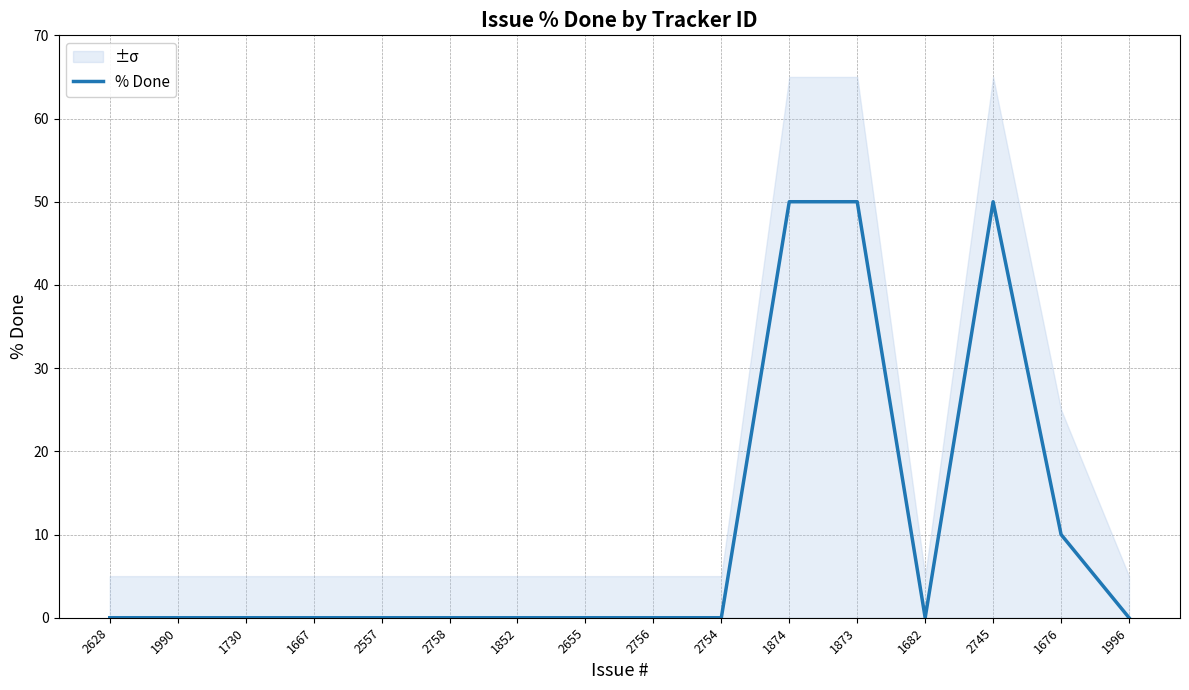

Is this an area chart (filled region under the line)?

No